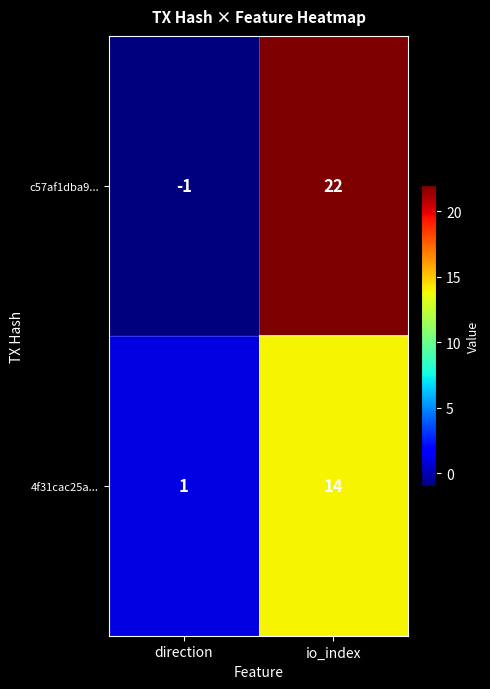

What is the difference between the maximum and minimum values in the c57af1dba9... series?

23